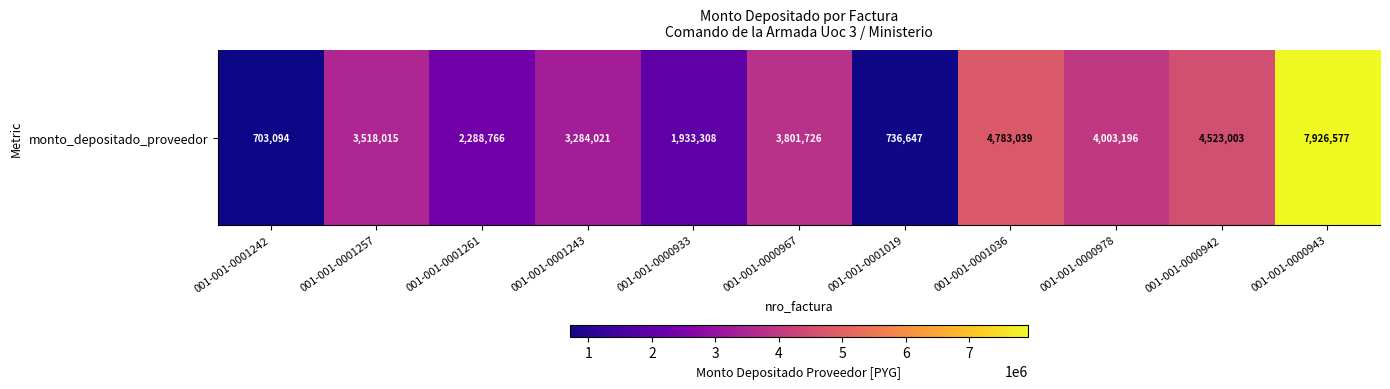

What is the difference between the second highest and second lowest values?

4046392